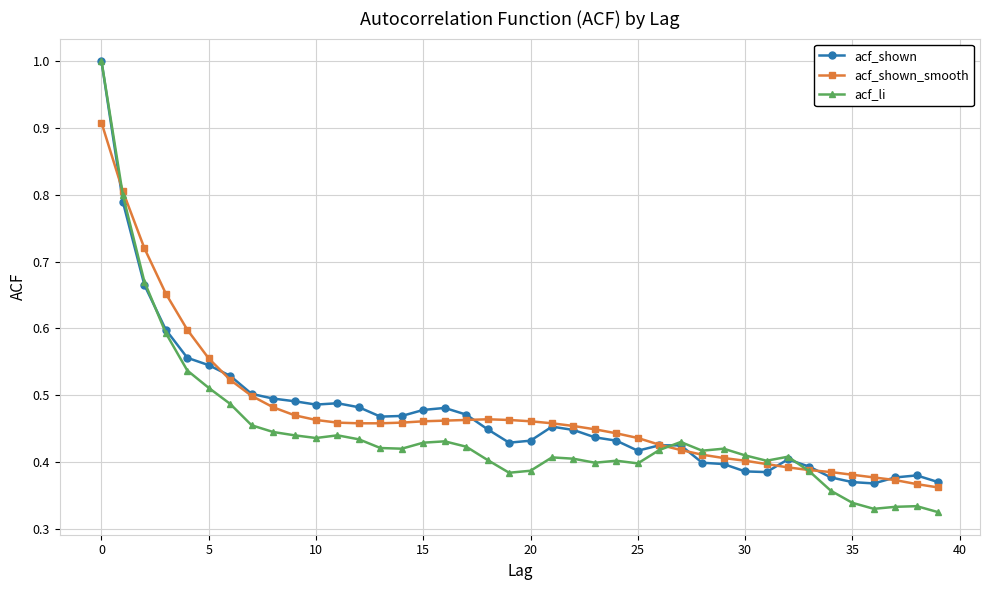

Which series has the largest range (max minus min)?

acf_li